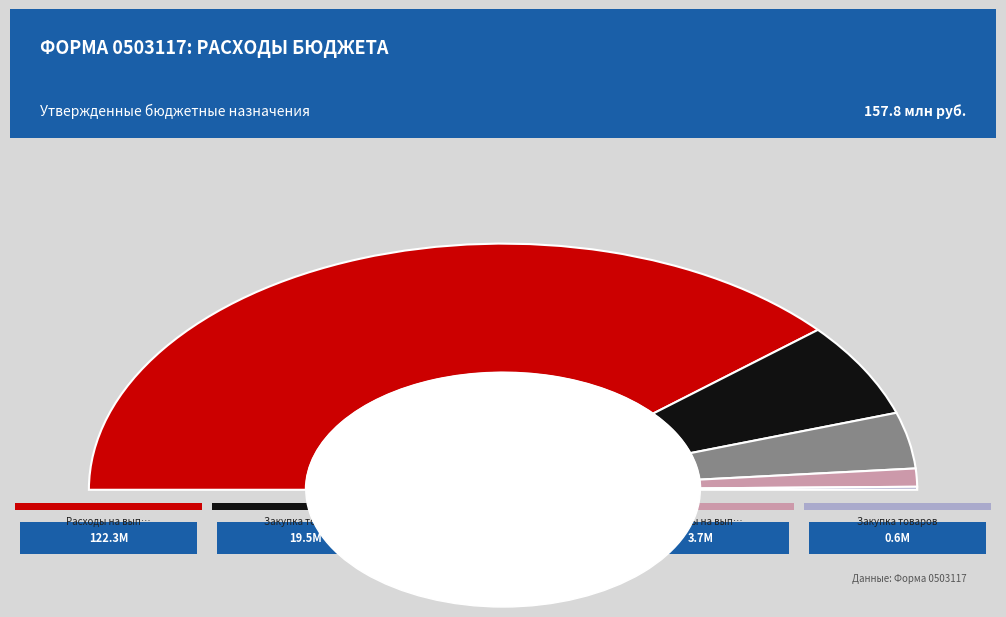

Rank the categories by value from highest to lowest.

Расходы на выплаты персоналу (0104), Закупка товаров и услуг (0104), Расходы (0106 15 5 04), Расходы на выплаты (0102), Закупка товаров (0105)